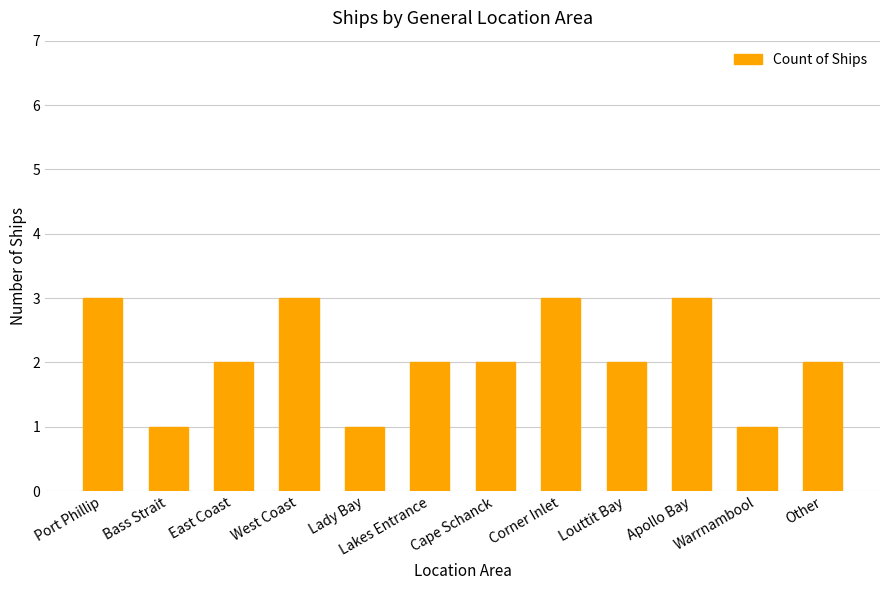

How many bars are there in total?

12